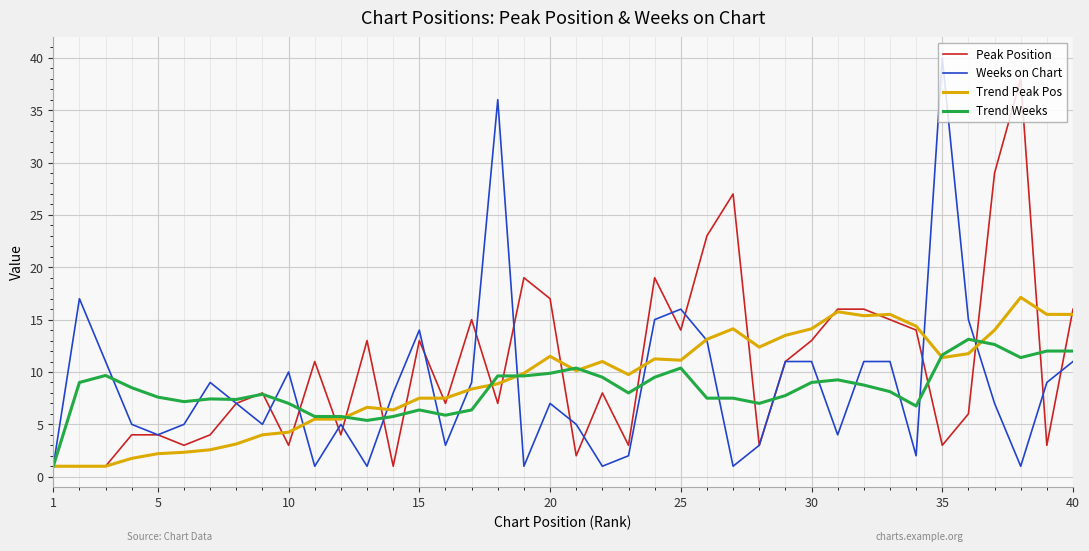

What is the smallest value displayed?

1.0